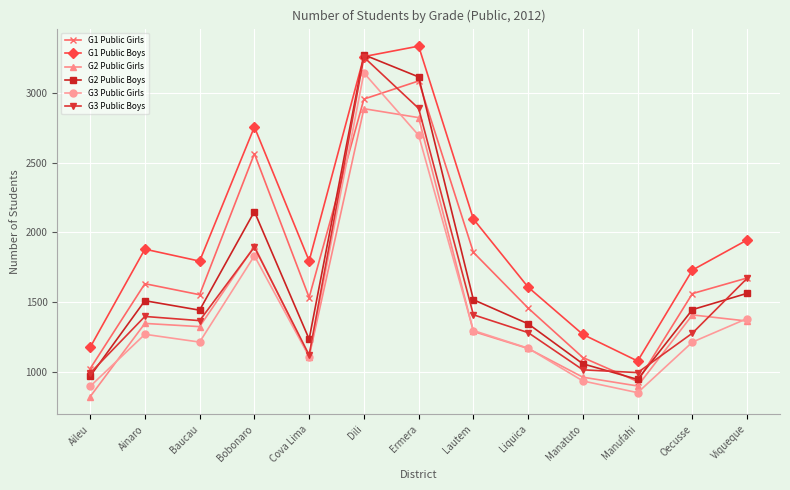

What is the difference between the second highest and minimum values in the G3 Public Boys series?

1900